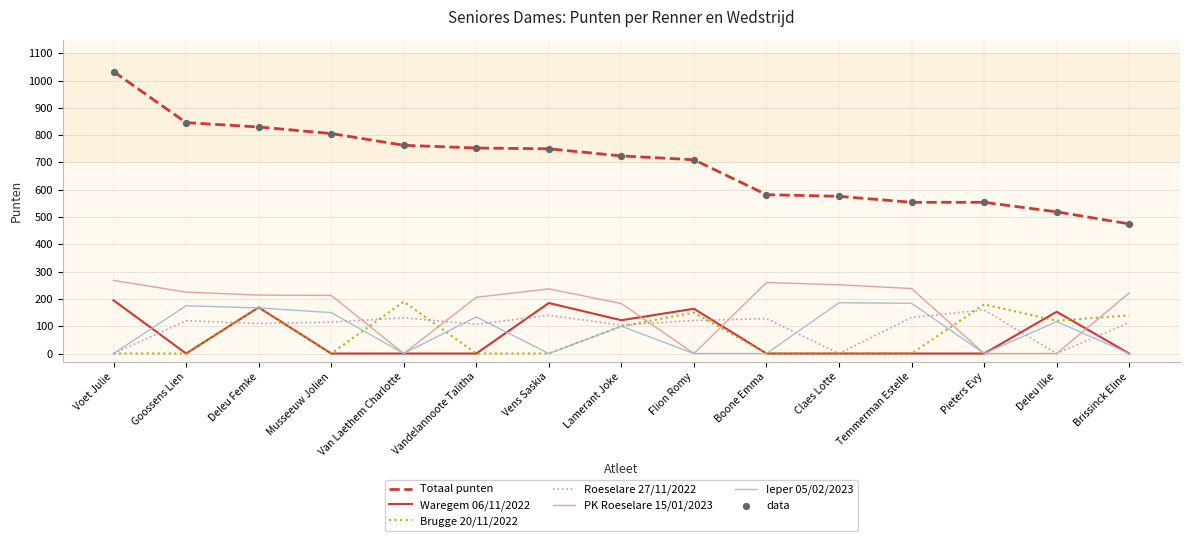

Which series has the largest range (max minus min)?

Totaal punten